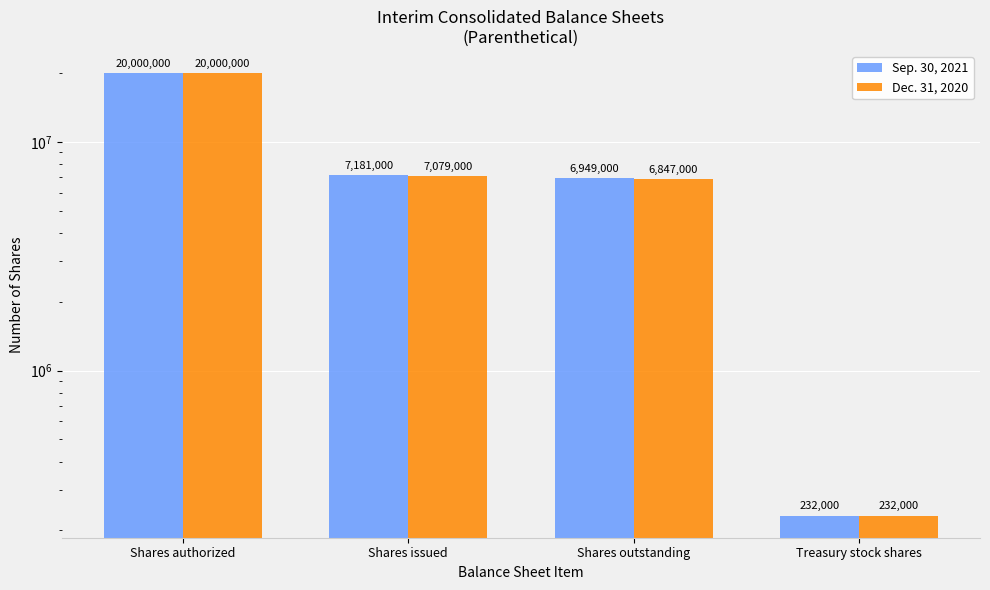

True or false: Dec. 31, 2020 has a value of 232000 at Treasury stock shares.

True